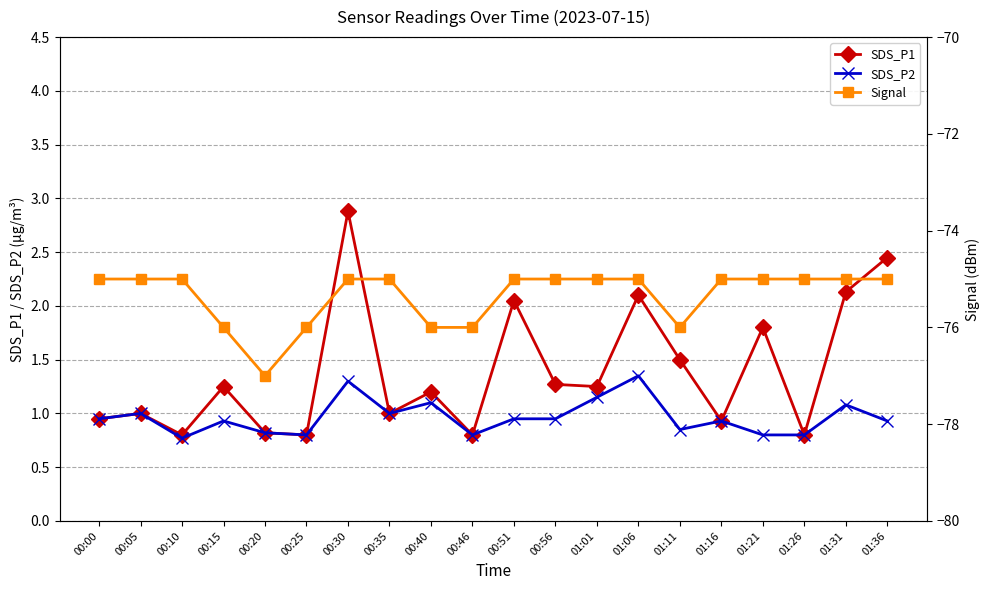

True or false: SDS_P2 has a value of 1.1 at 01:31.

True